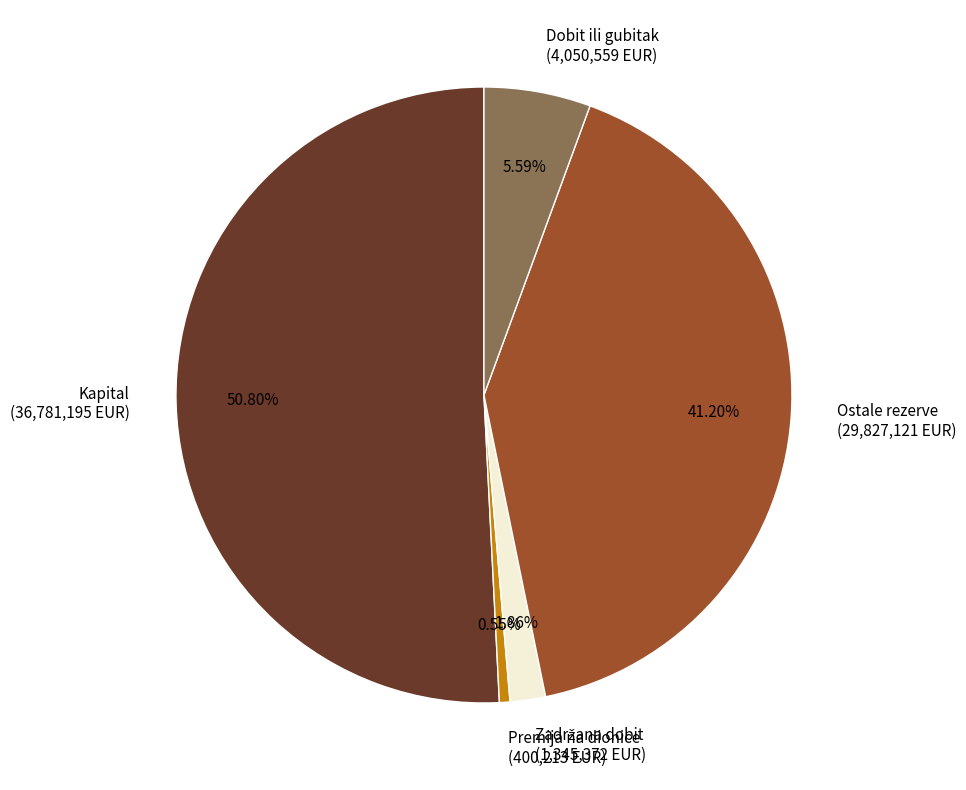

What is the largest slice in the pie chart?

Kapital (36,781,195 EUR)